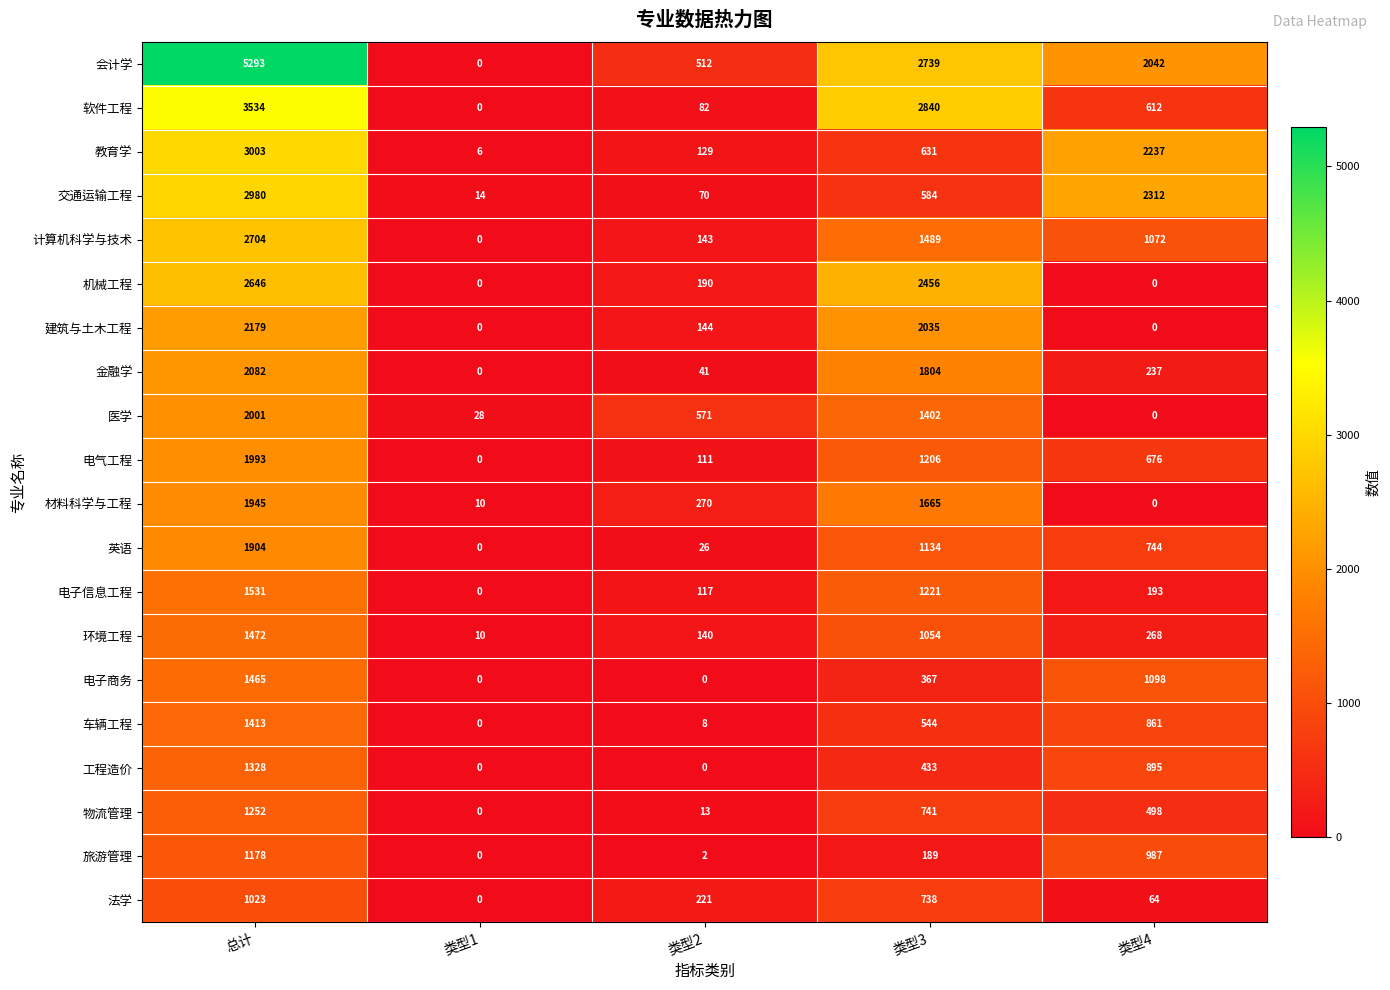

What is the difference between the maximum and minimum values in the 物流管理 series?

1252